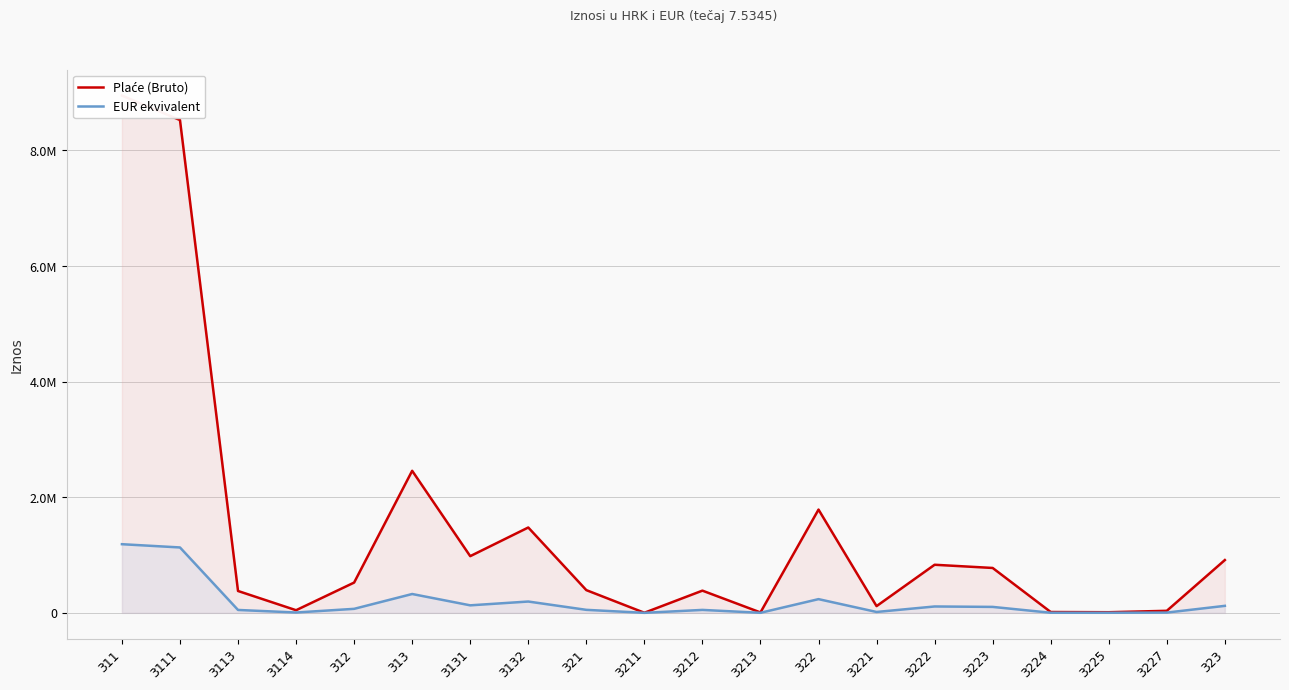

What are all the series names shown in the legend?

Plaće (Bruto), EUR ekvivalent